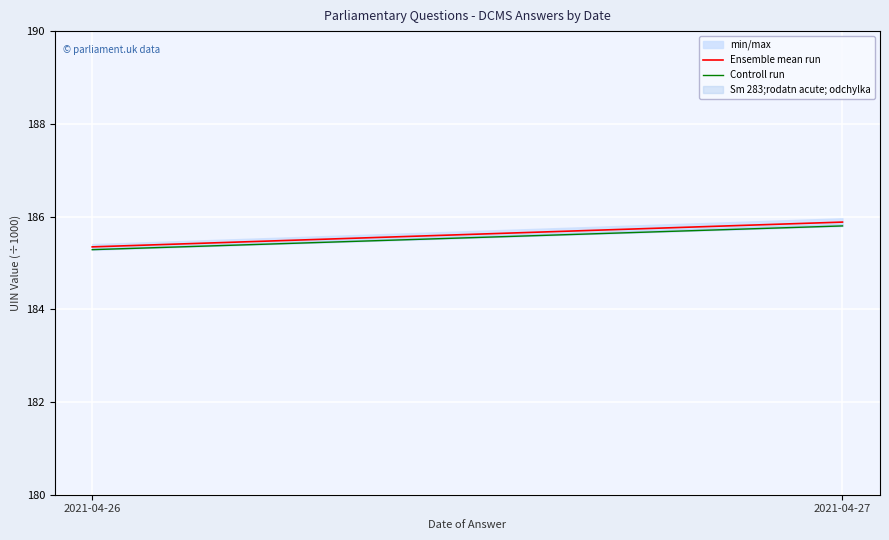

At which category does the chart reach its peak across all series?

2021-04-27